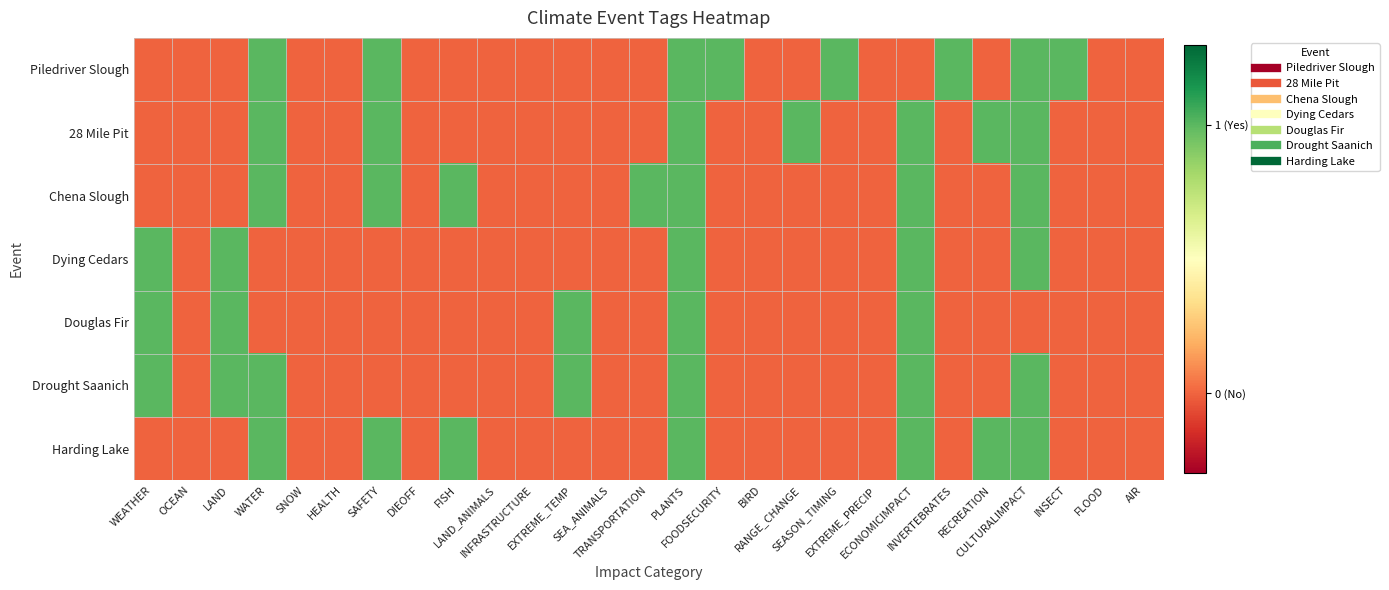

At which category is the sum across all series the highest?

PLANTS